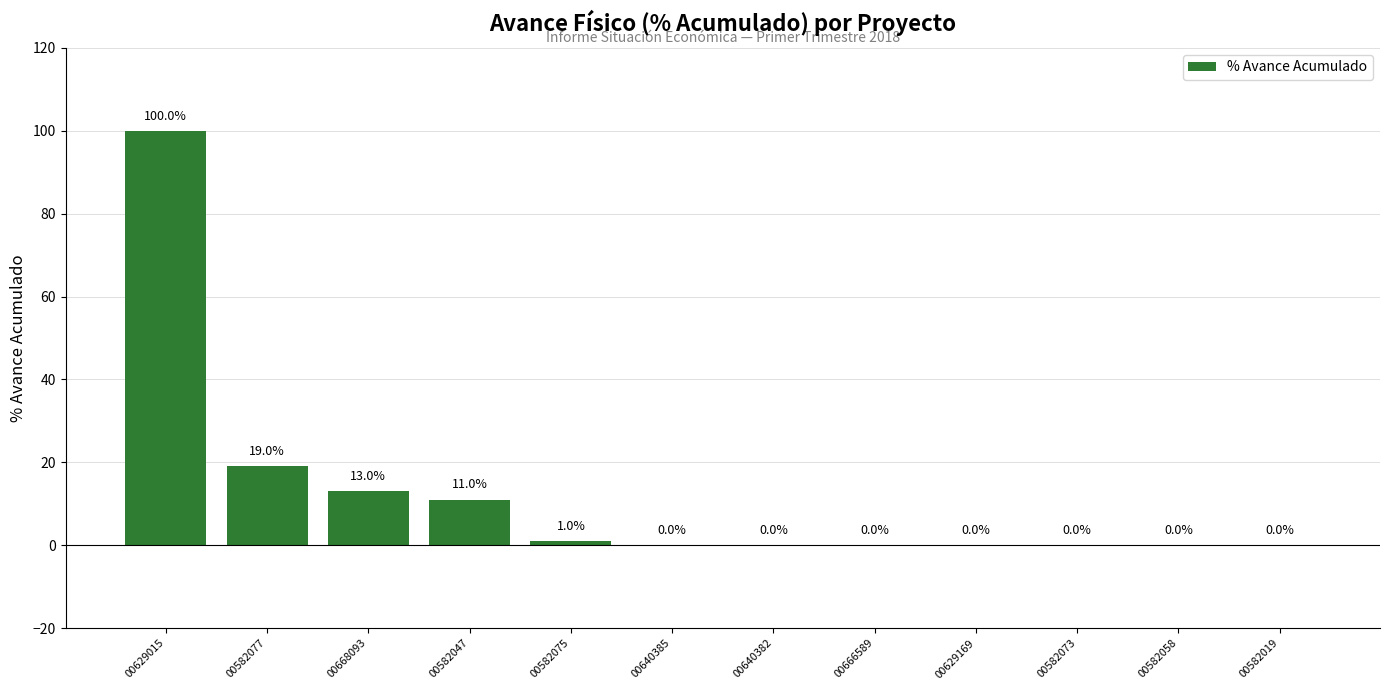

What is the maximum value shown in the chart?

100